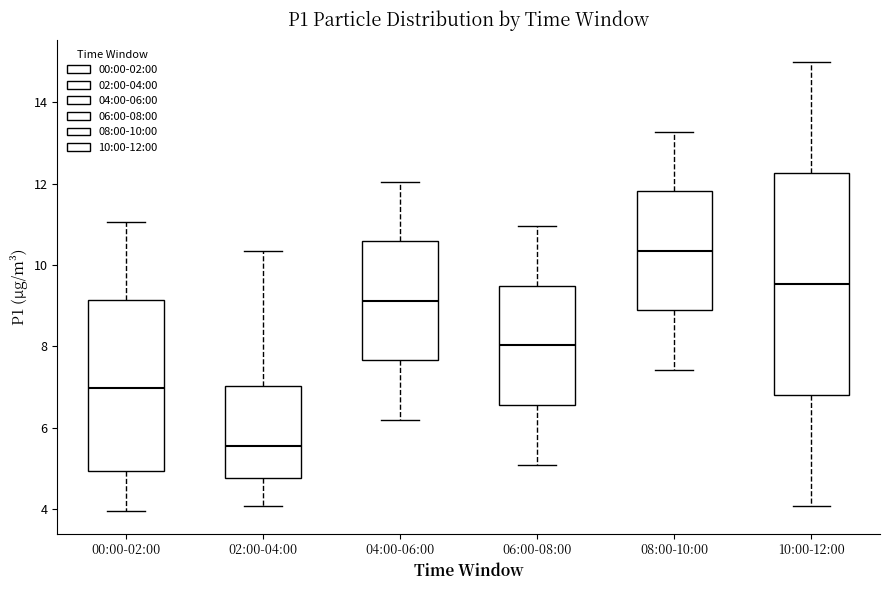

Reading left to right, read every box against the y-axis: the position of its median line, the range the box covers, and the ends of its whiskers. The values are not printed on the chart, so give them approximately, as read against the axis.

00:00-02:00: median 7.0, box 5.0 to 9.2, whiskers 4.0 to 11.0
02:00-04:00: median 5.6, box 4.8 to 7.0, whiskers 4.0 to 10.4
04:00-06:00: median 9.2, box 7.6 to 10.6, whiskers 6.2 to 12.0
06:00-08:00: median 8.0, box 6.6 to 9.4, whiskers 5.2 to 11.0
08:00-10:00: median 10.4, box 8.8 to 11.8, whiskers 7.4 to 13.2
10:00-12:00: median 9.6, box 6.8 to 12.2, whiskers 4.0 to 15.0